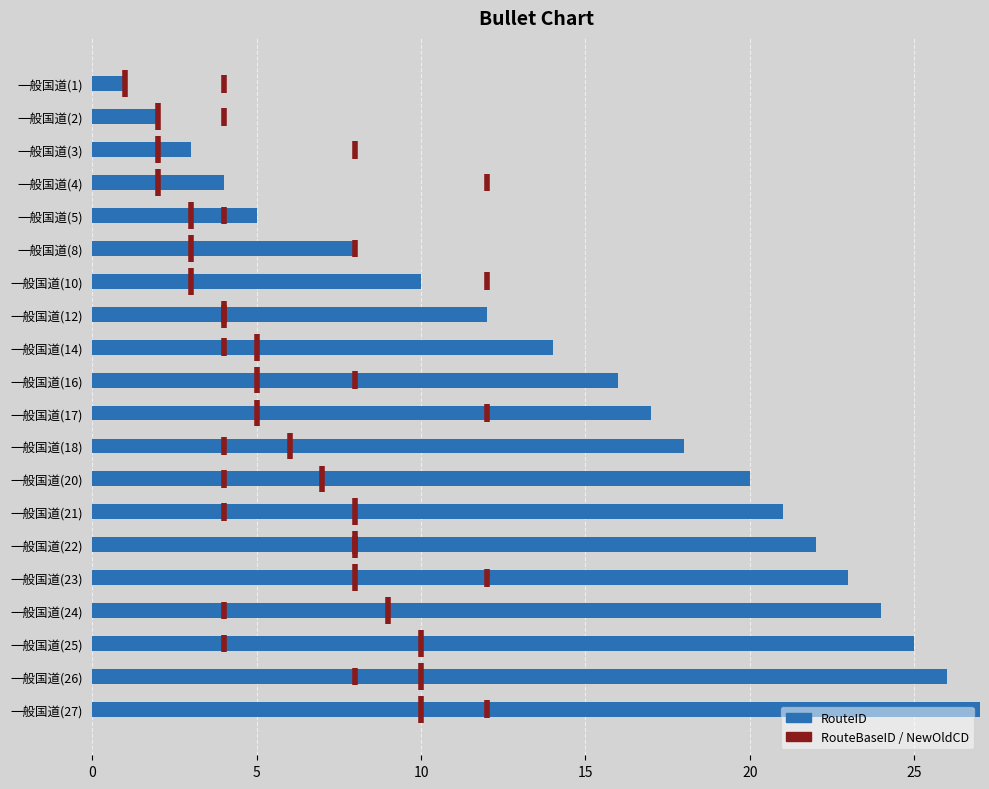

Are the bars horizontal?

Yes